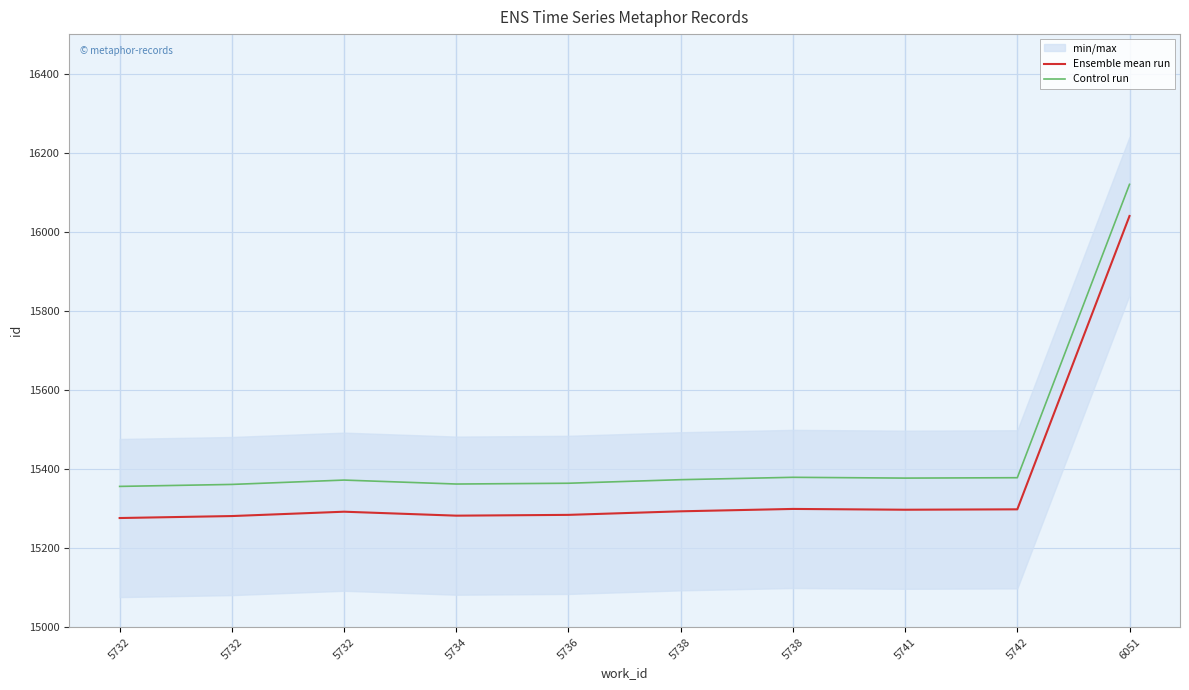

Is it true that Control run equals 15373 at 5738?

True